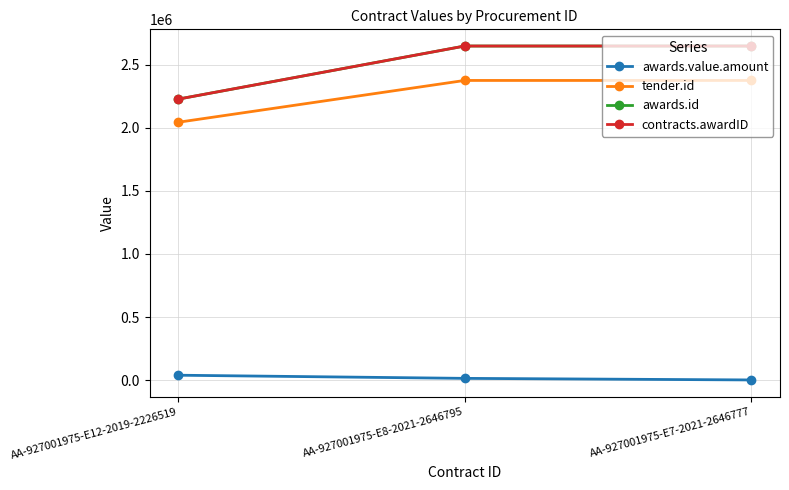

Does the chart have visible grid lines?

Yes